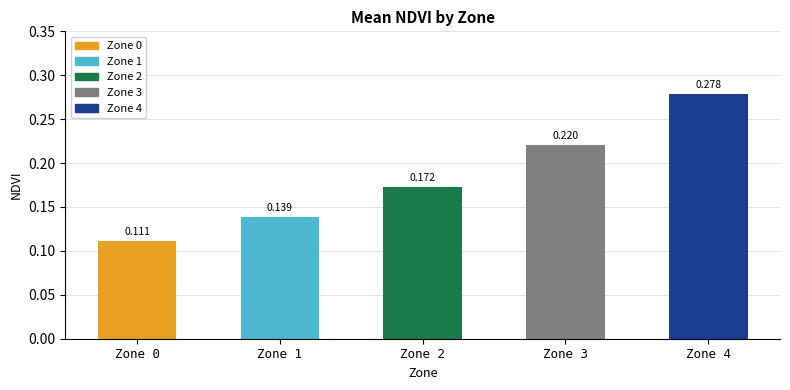

What is the value of the 3rd bar from the left?

0.2